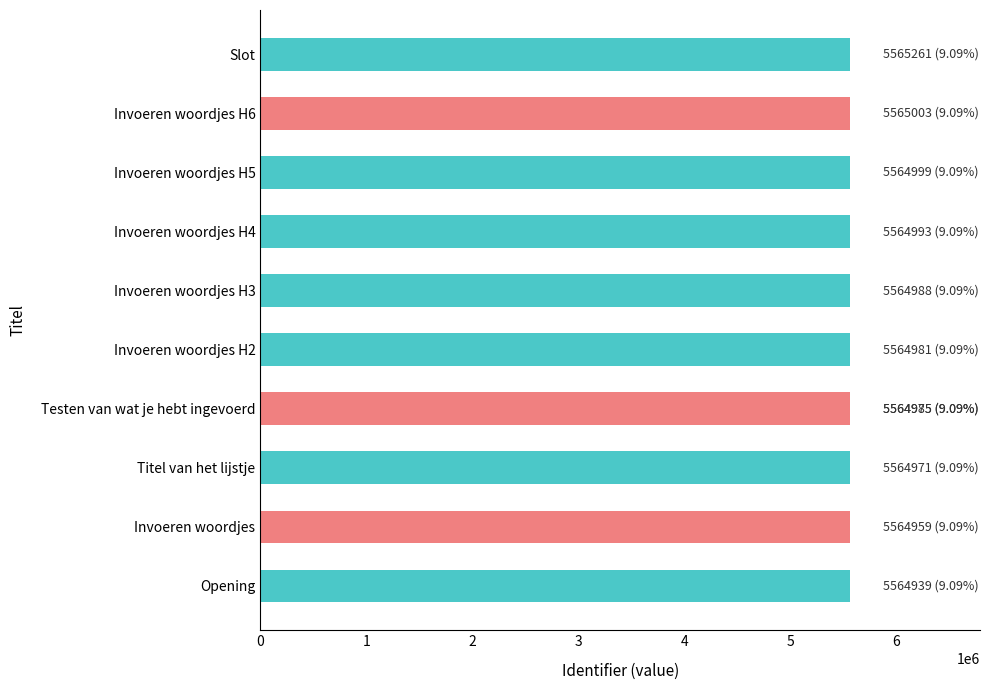

Reading left to right, list all the values displayed in this chart.

5564939	5564959	5564971	5564975	5564981	5564985	5564988	5564993	5564999	5565003	5565261